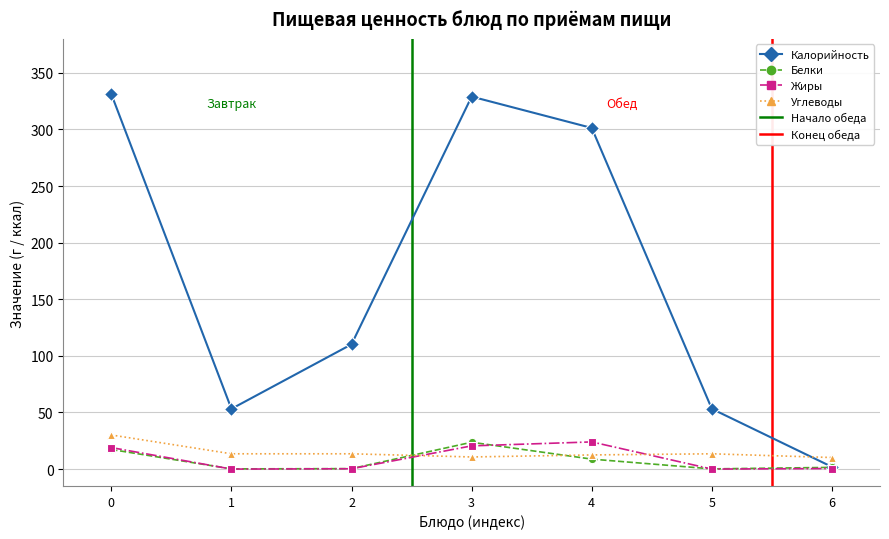

At how many categories does at least one series exceed 83?

4